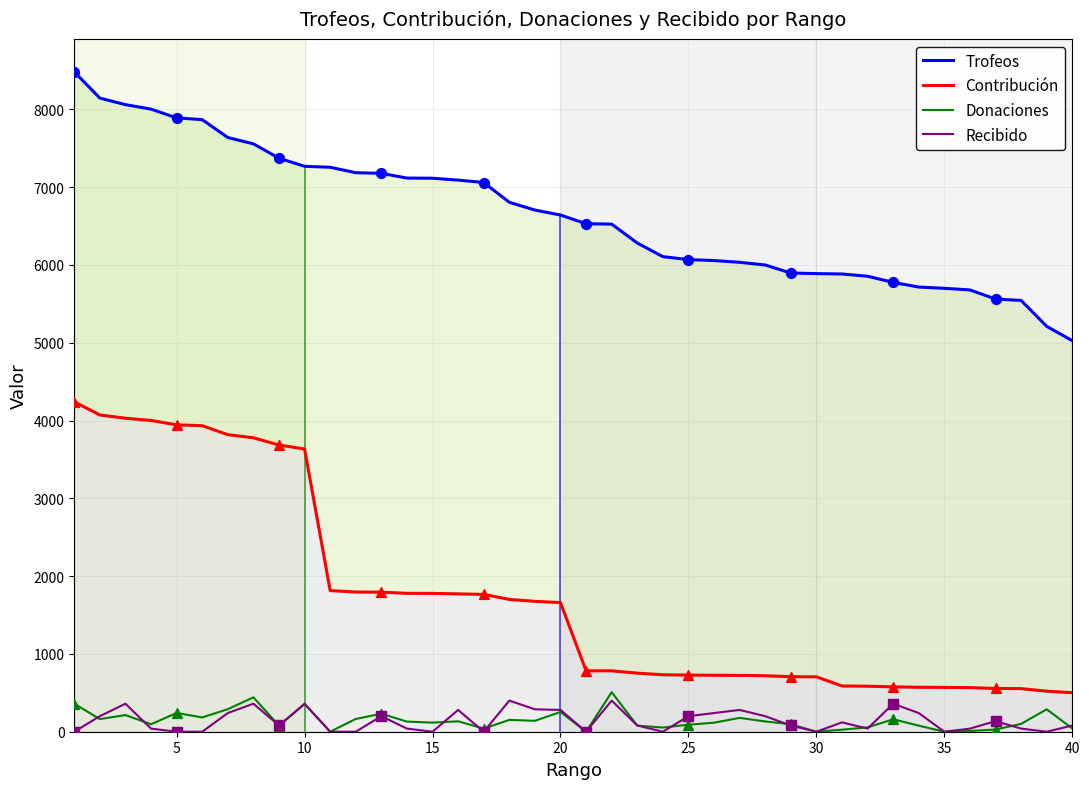

At how many categories does at least one series exceed 3953?

40